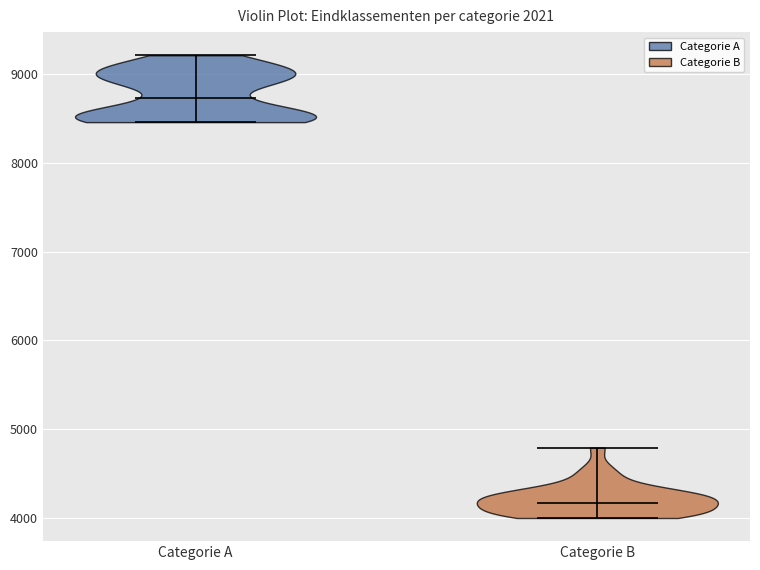

Which violin has the lowest median line?

Categorie B